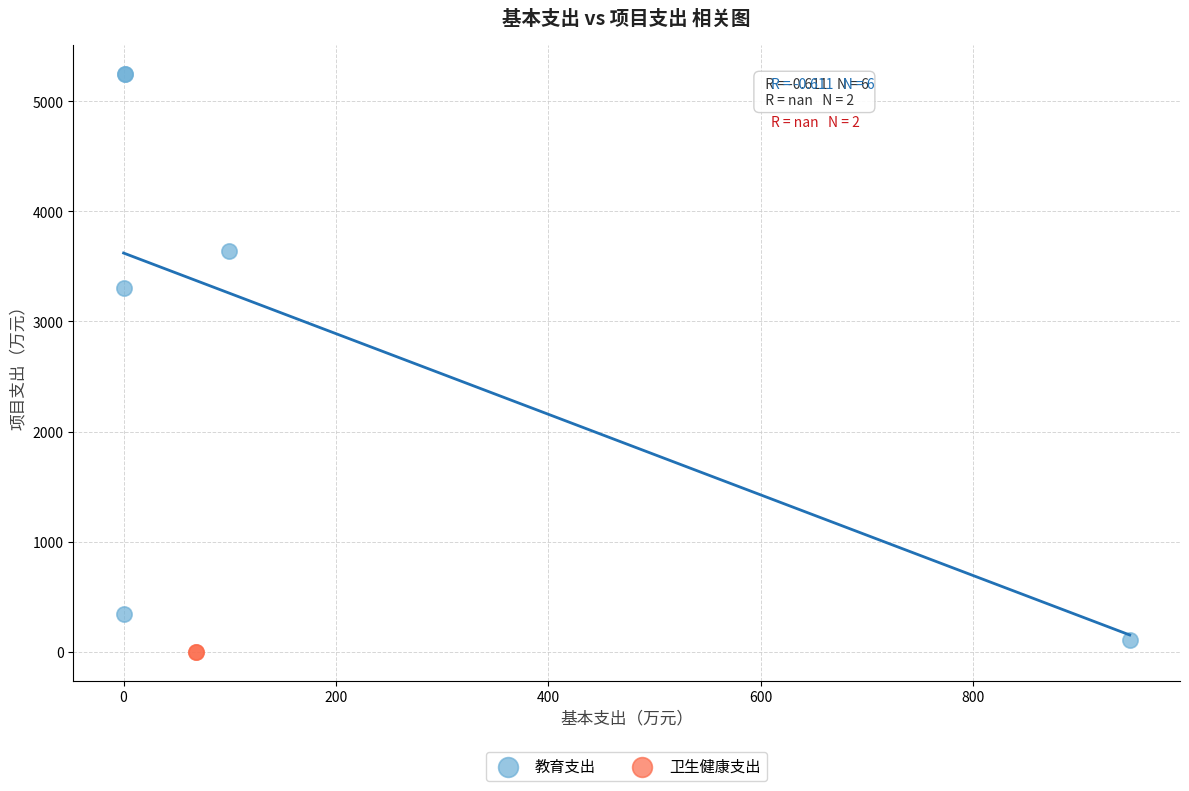

What are all the series names shown in the legend?

教育支出, 卫生健康支出